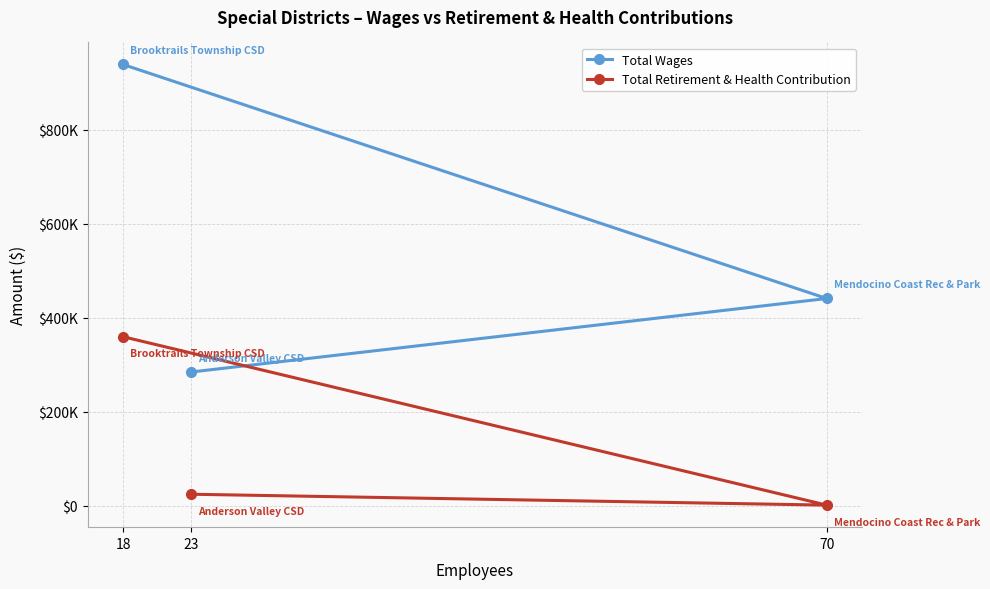

List the series in order of their peak value, lowest first.

Total Retirement & Health Contribution, Total Wages